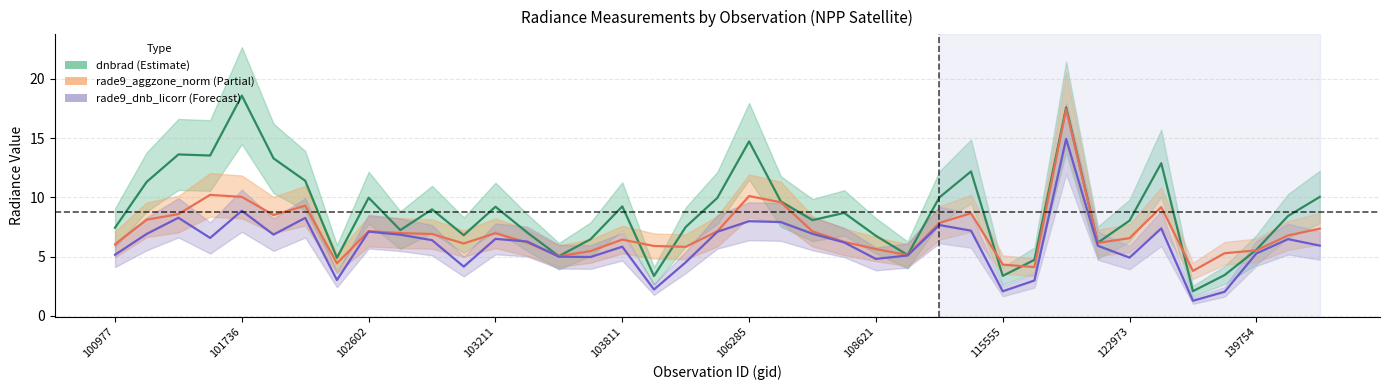

What is the approximate value of dnbrad (Estimate) at 15?

6.5